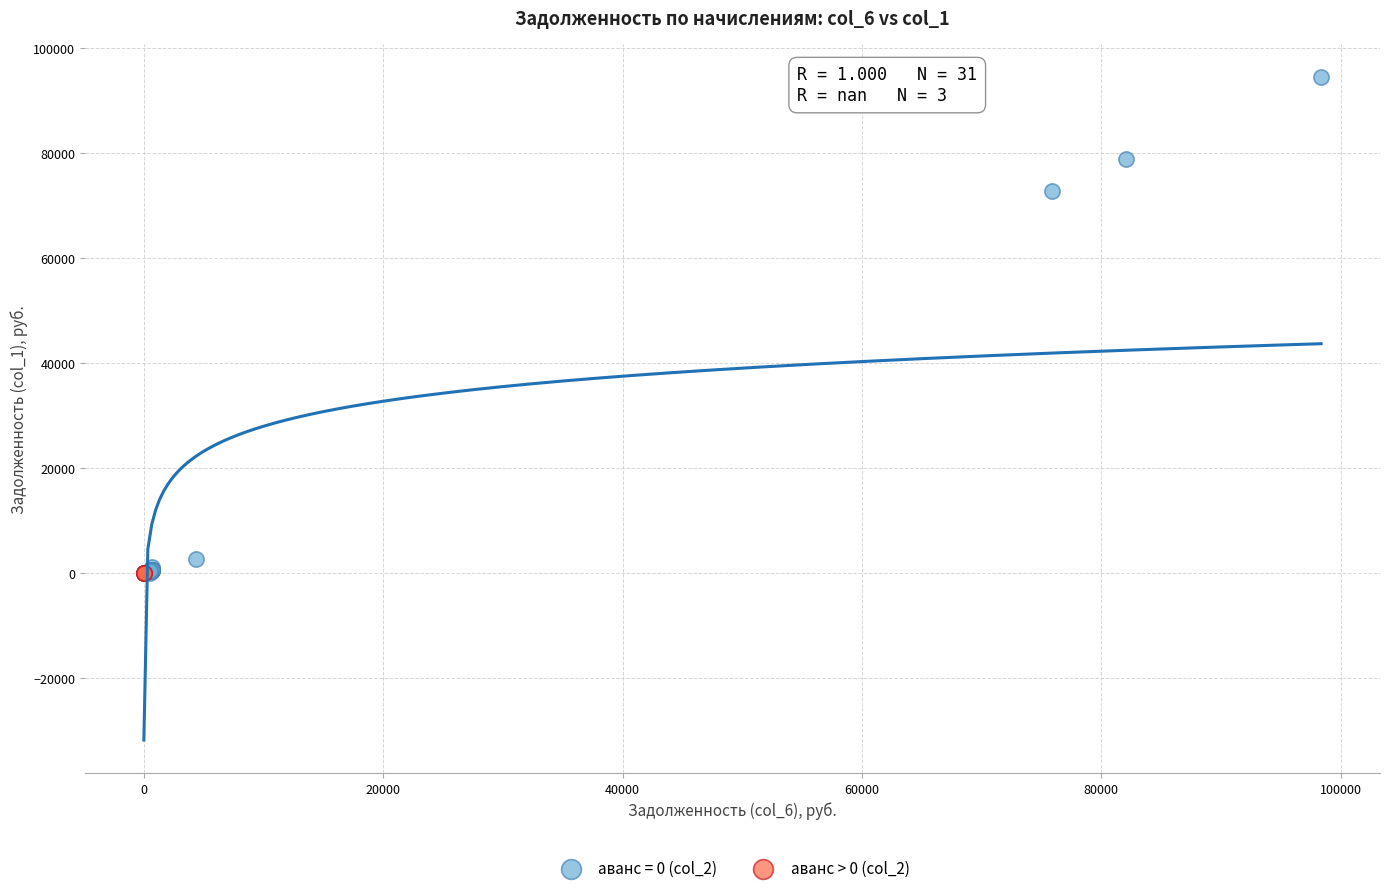

Which series contains the highest Y value?

аванс = 0 (col_2)